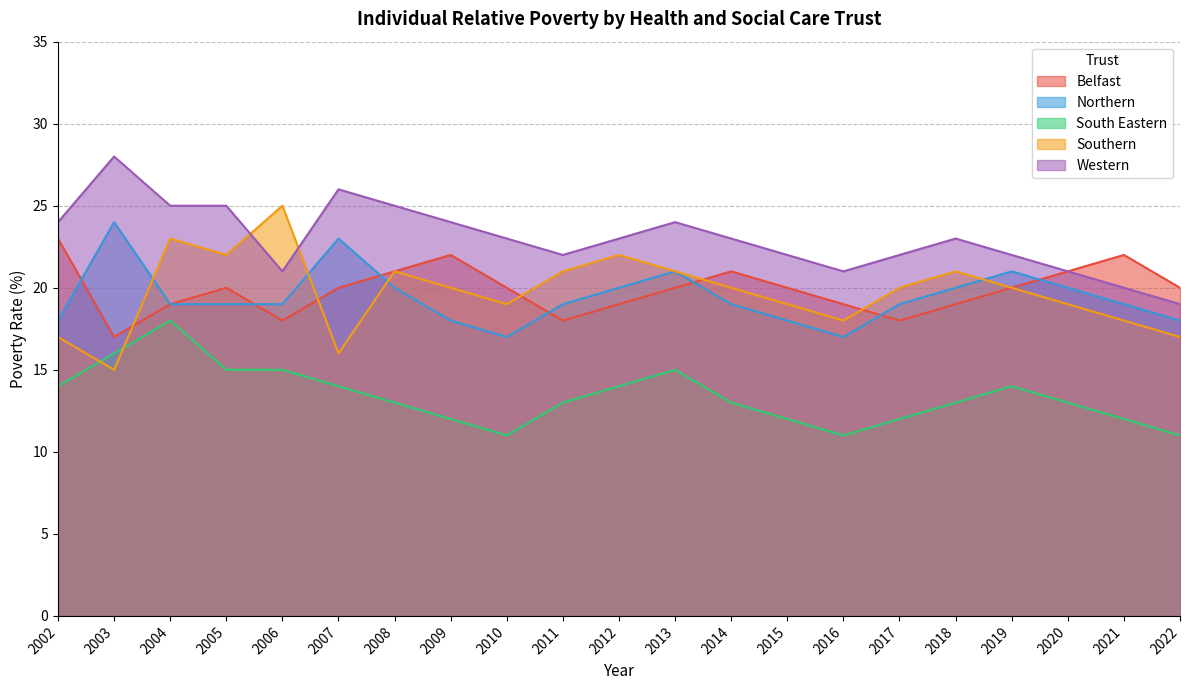

What is the minimum value shown in the chart?

11